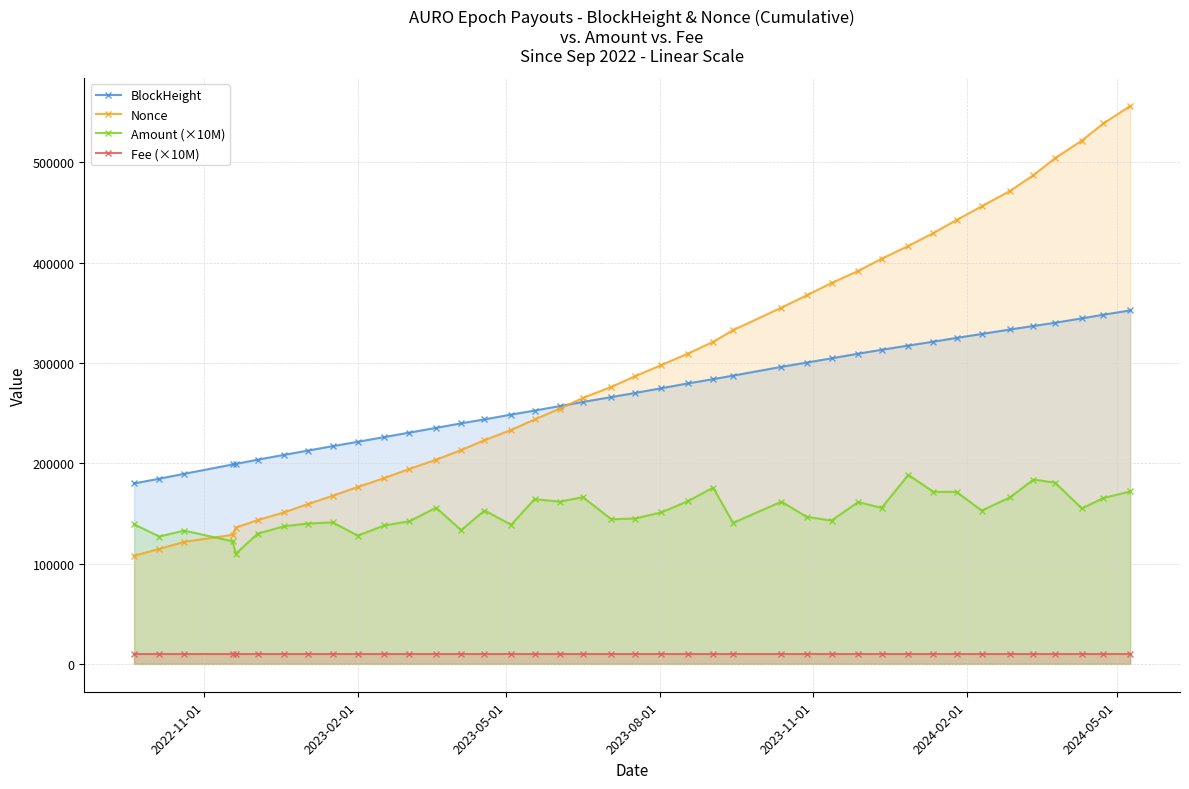

Rank the series by their maximum value, from lowest to highest.

Fee (×10M), Amount (×10M), BlockHeight, Nonce